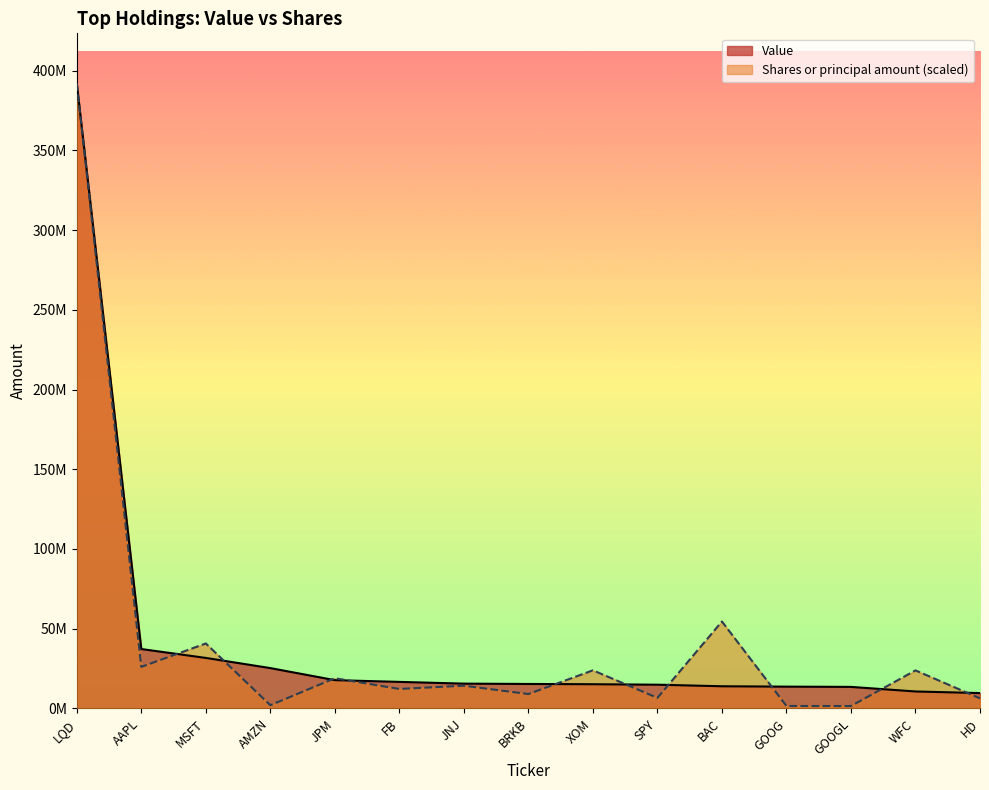

Rank the series by their maximum value, from lowest to highest.

Value, Shares or principal amount